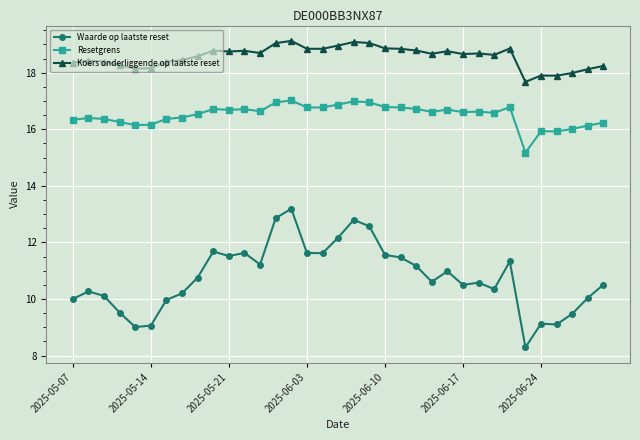

True or false: Waarde op laatste reset and Resetgrens intersect in this chart.

False